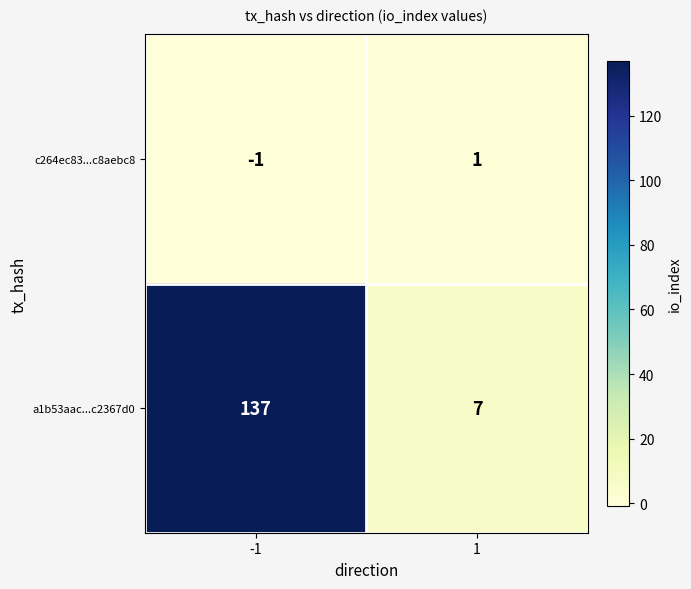

What value does the a1b53aac...c2367d0 series have at 1?

7